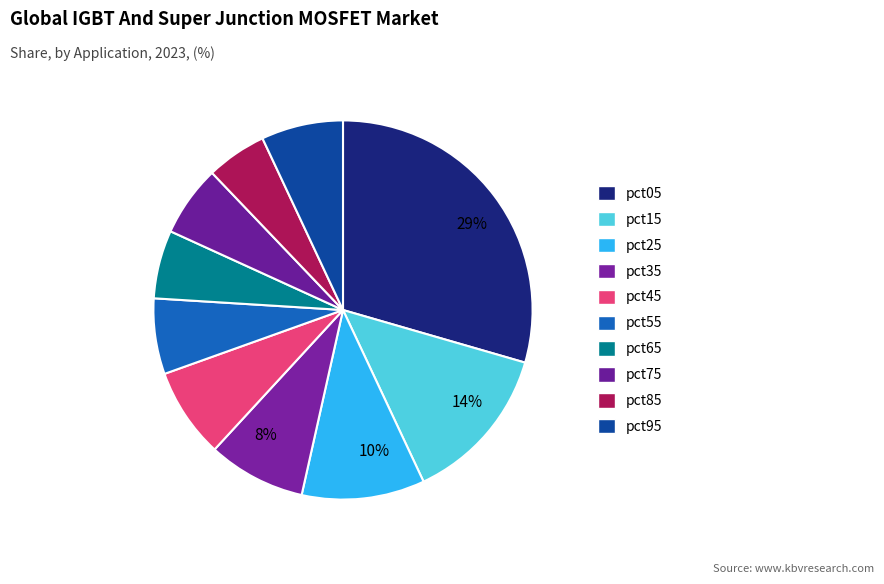

How many slices are in this pie chart?

10